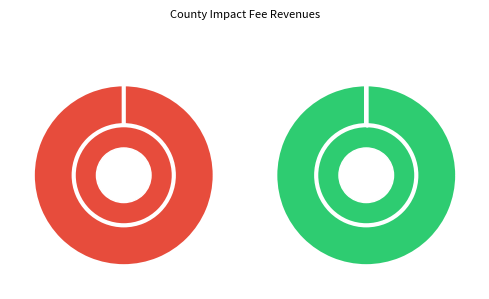

What is the total percentage of Alachua and Citrus?

3.0%